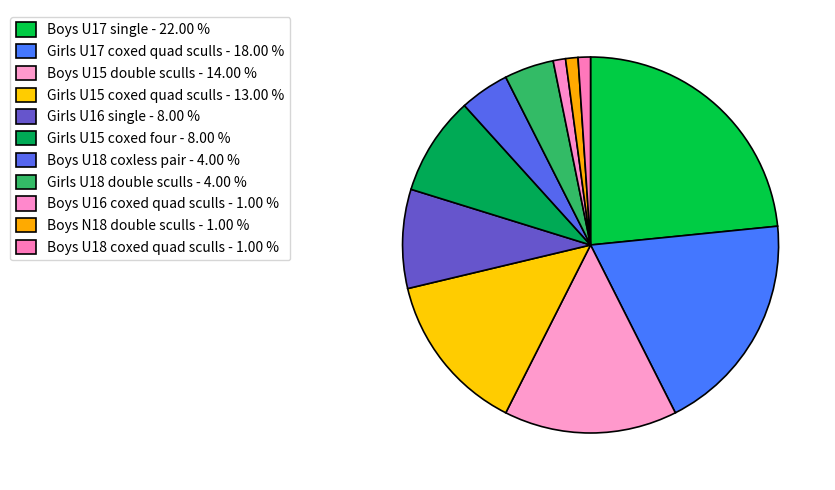

What percentage do Boys U18 coxless pair and Boys N18 double sculls together represent?

5.3%